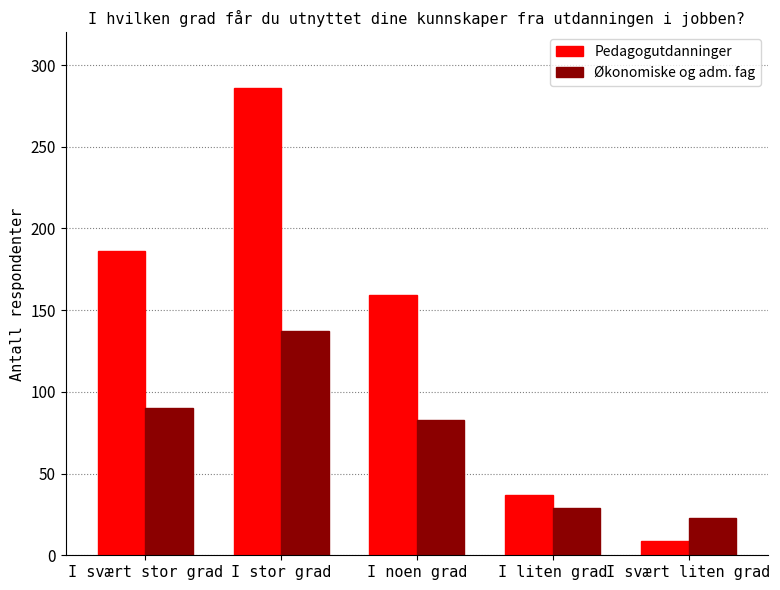

Reading left to right, list all the values displayed in this chart.

Pedagogutdanninger: I svært stor grad=186	I stor grad=286	I noen grad=159	I liten grad=37	I svært liten grad=9
Økonomiske og adm. fag: I svært stor grad=90	I stor grad=137	I noen grad=83	I liten grad=29	I svært liten grad=23